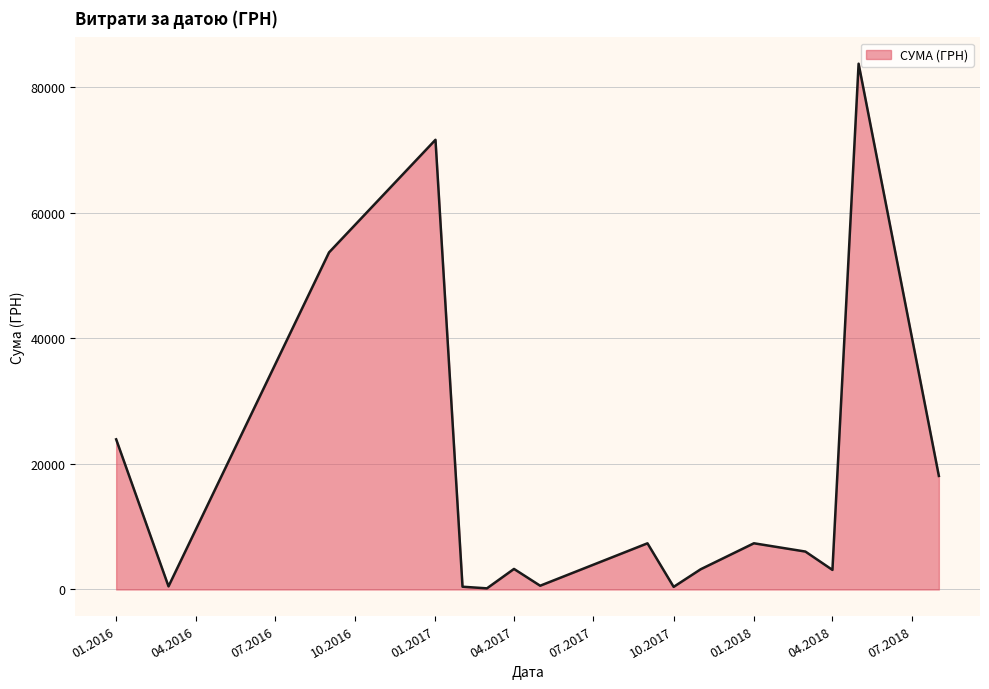

What is the maximum value shown in the chart?

83763.3